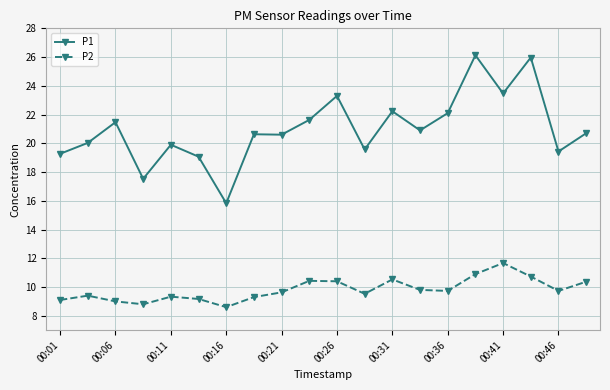

Is this an area chart (filled region under the line)?

No